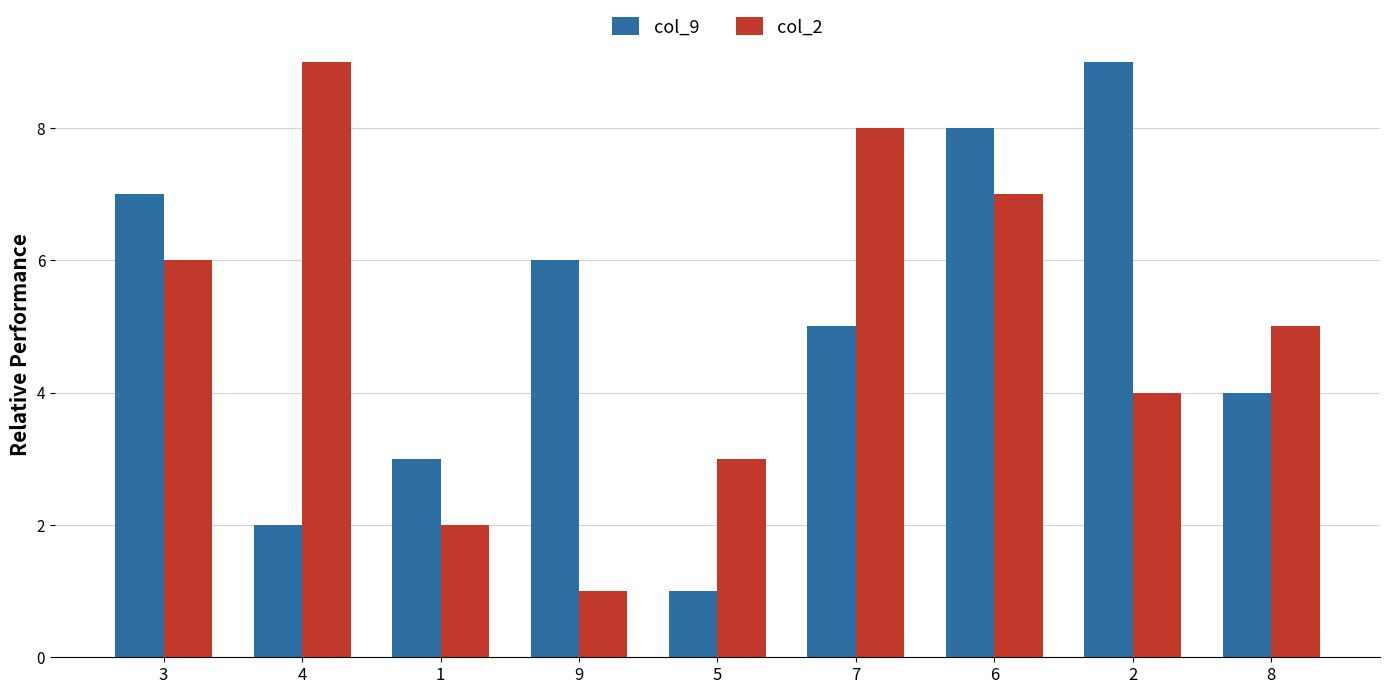

Is the value of col_2 at 8 greater than the value of col_9 at 5?

Yes